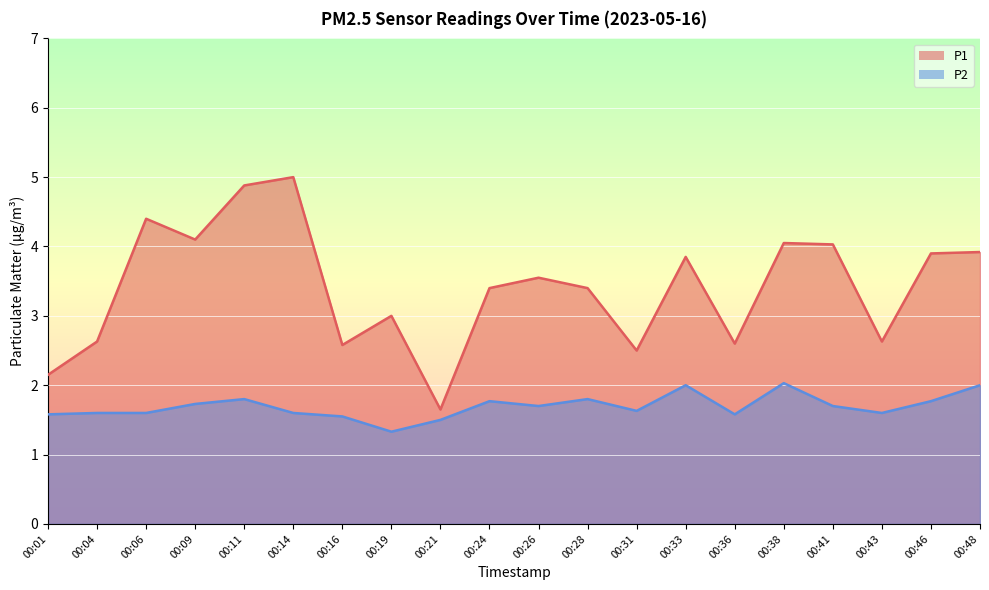

What is the difference between the P1 values at 00:21 and 00:14?

3.4